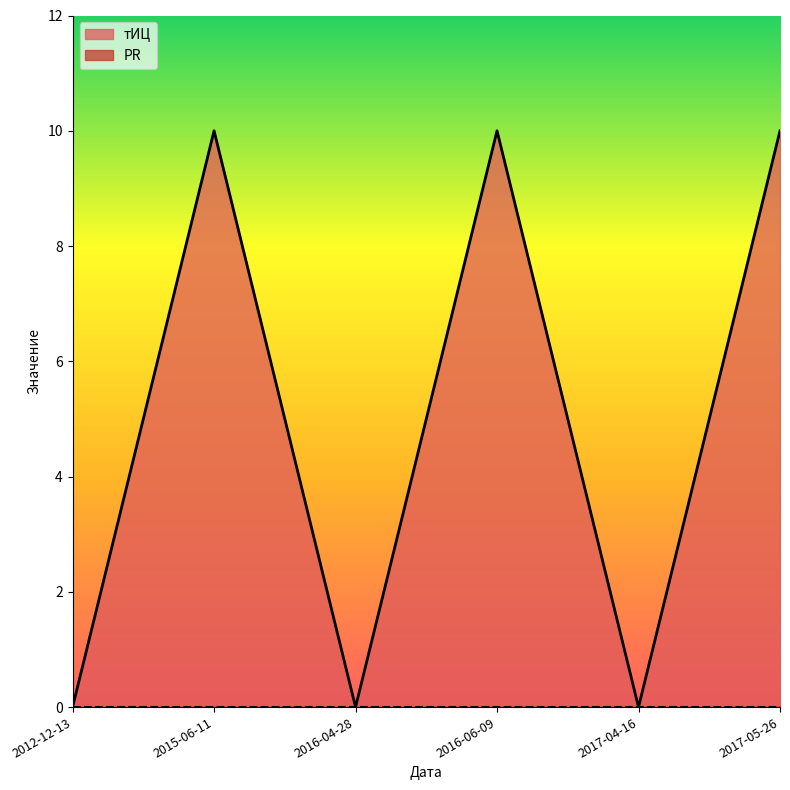

Which series has the widest spread of values?

тИЦ